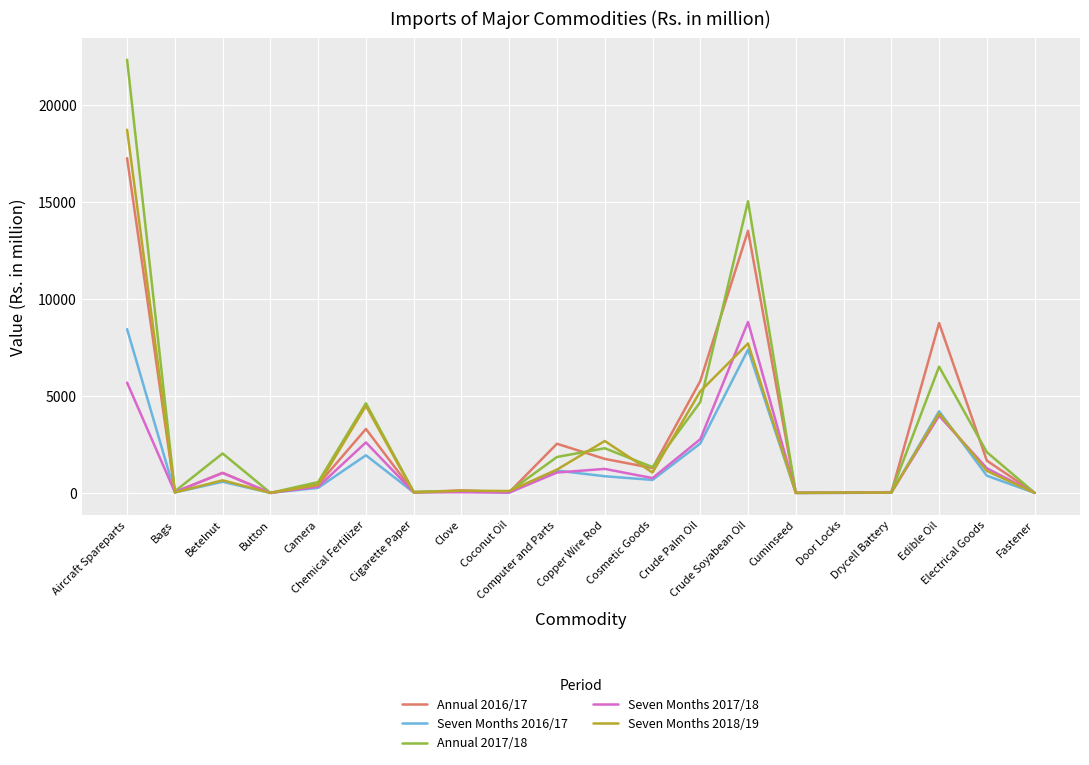

Does the chart have visible grid lines?

Yes